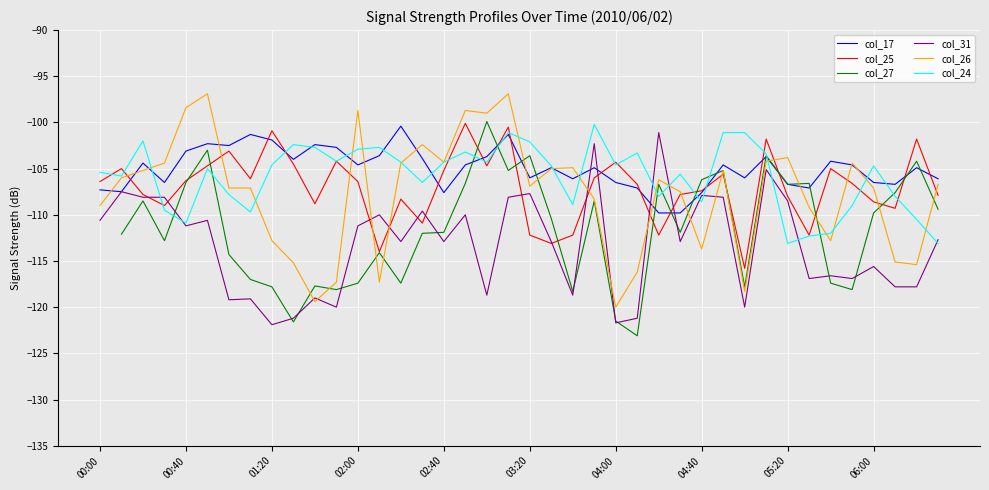

Is this an area chart (filled region under the line)?

No